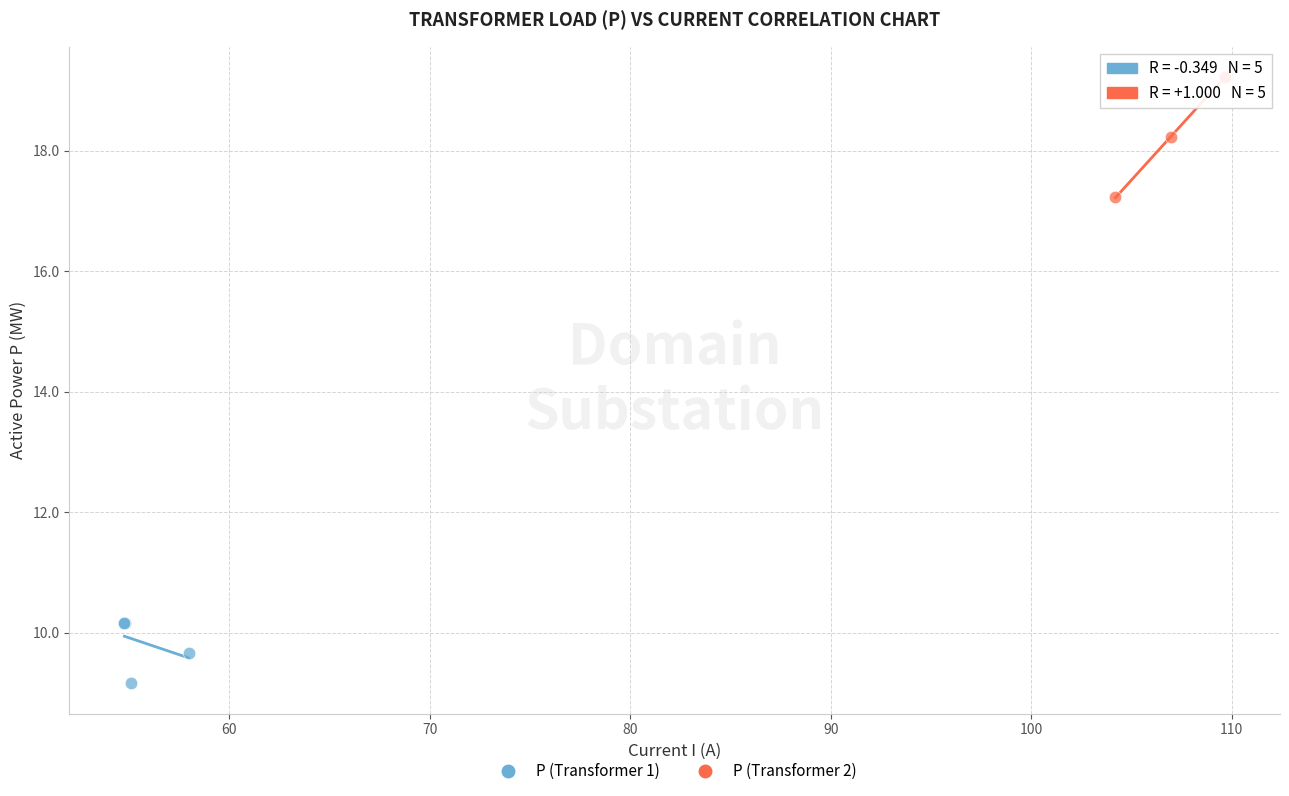

What are all the series names shown in the legend?

P (Transformer 1), P (Transformer 2)